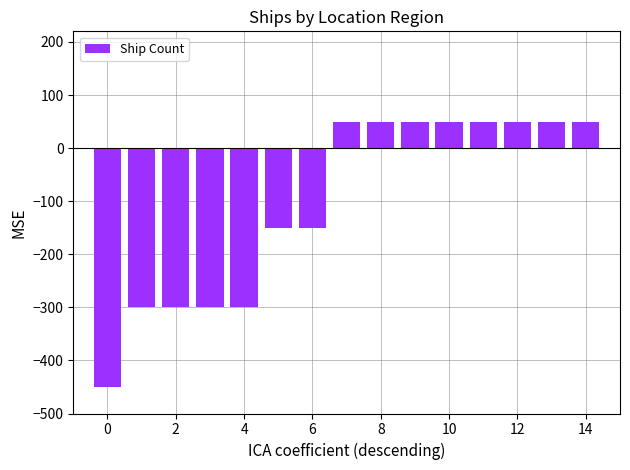

What is the difference between the second highest and second lowest values?

350